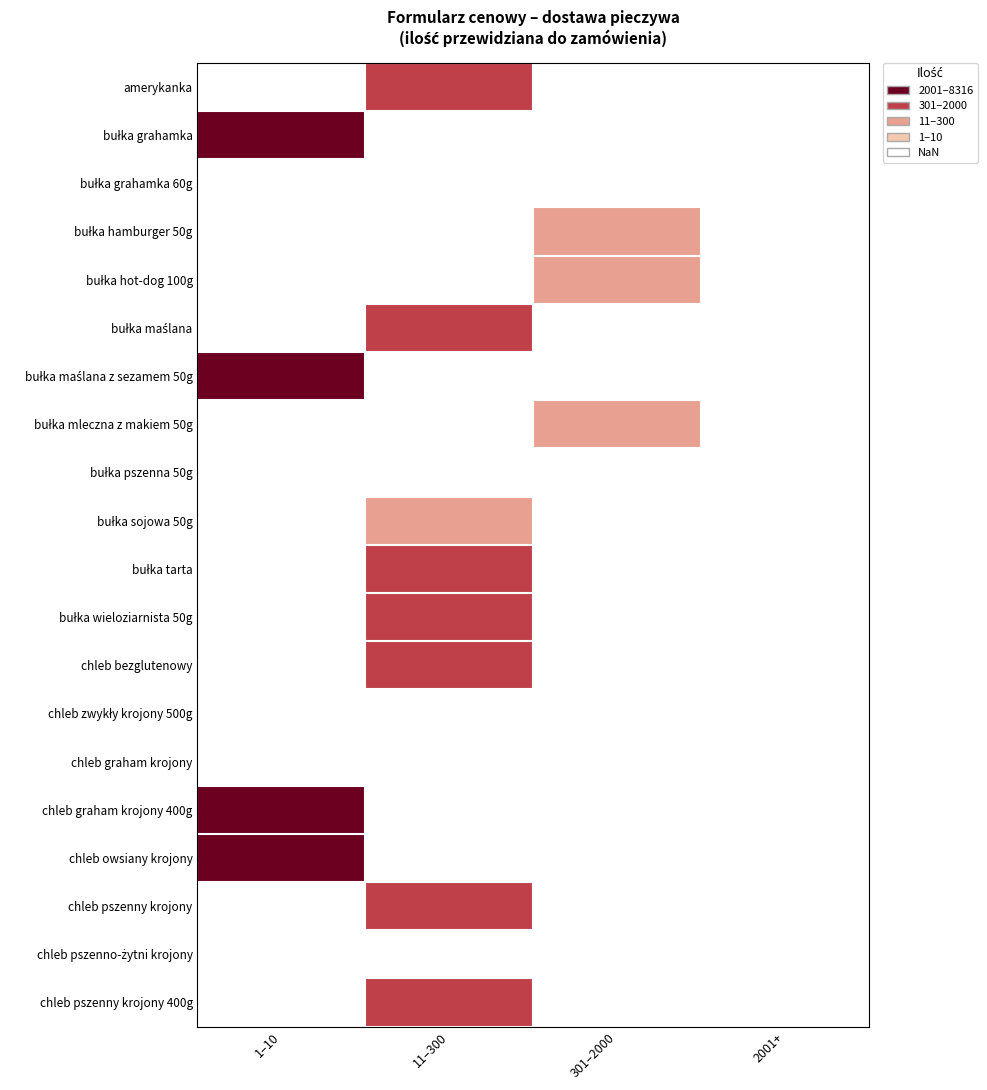

Between 2001+ and 1–10, which is larger?

1–10